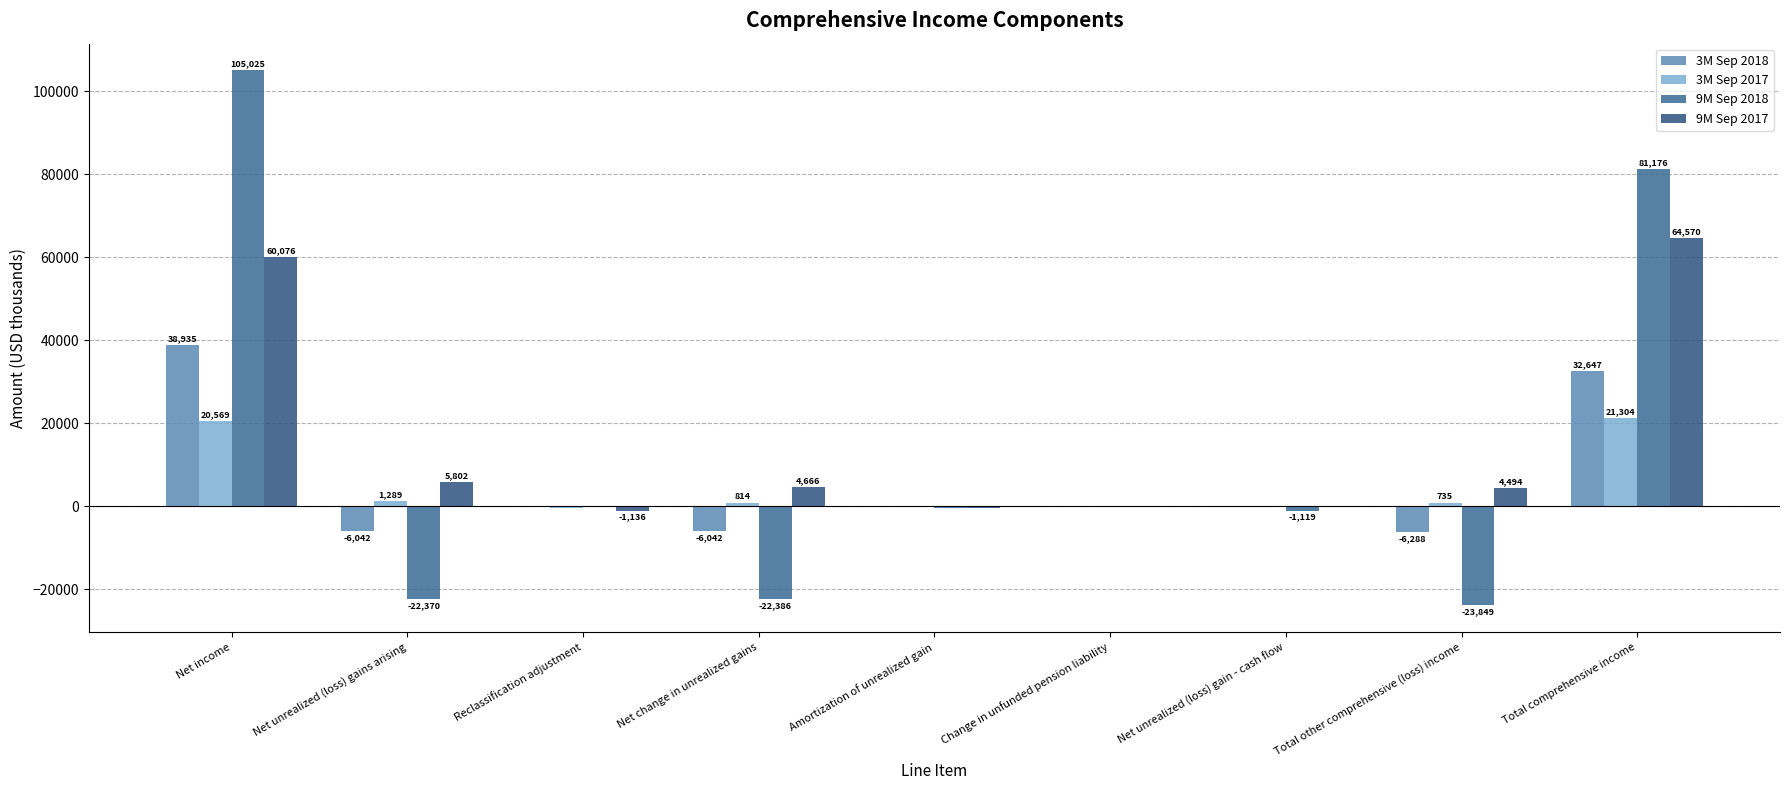

Is it true that 3M Sep 2017 equals -15 at Change in unfunded pension liability?

False